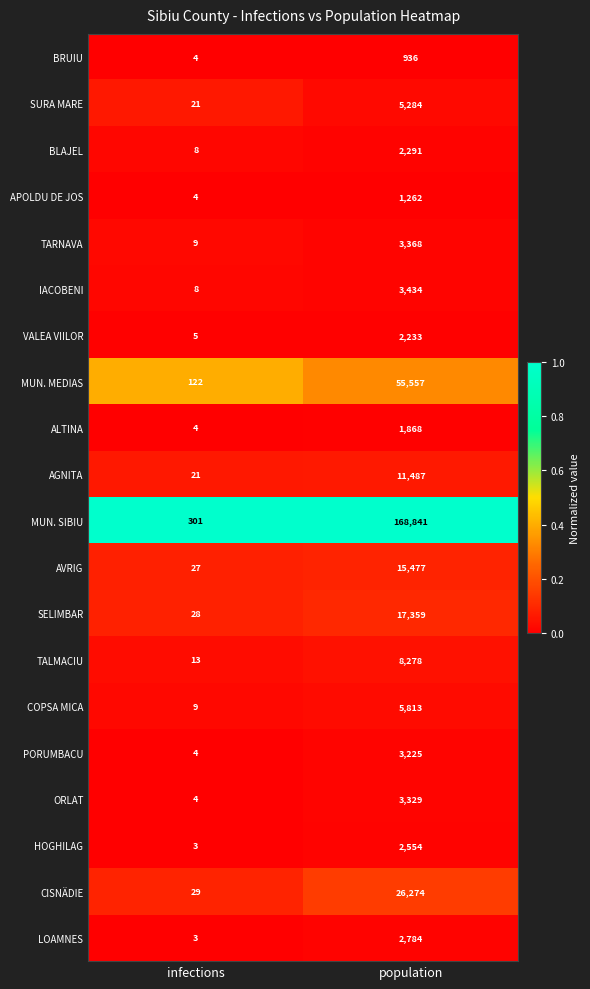

Which series changed the most between infections and population?

MUN. SIBIU